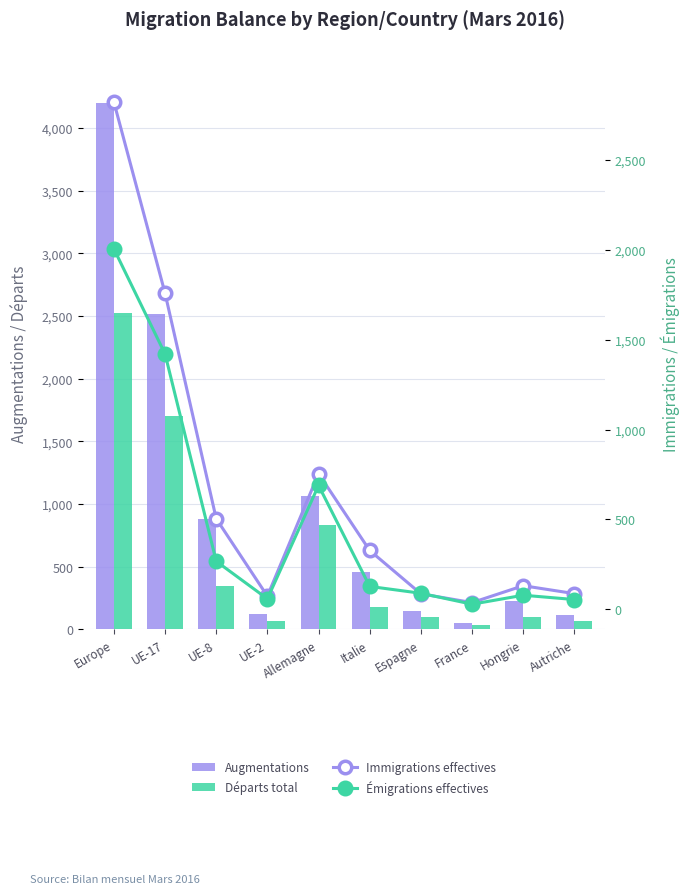

What is the label of the 5th bar from the right?

Italie